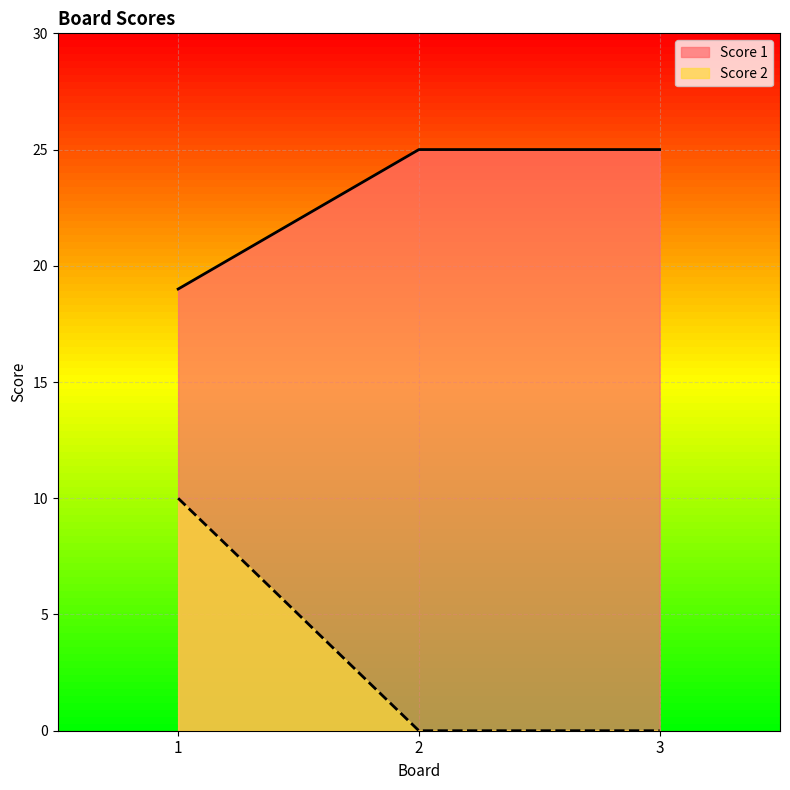

What are all the series names shown in the legend?

Score 1, Score 2